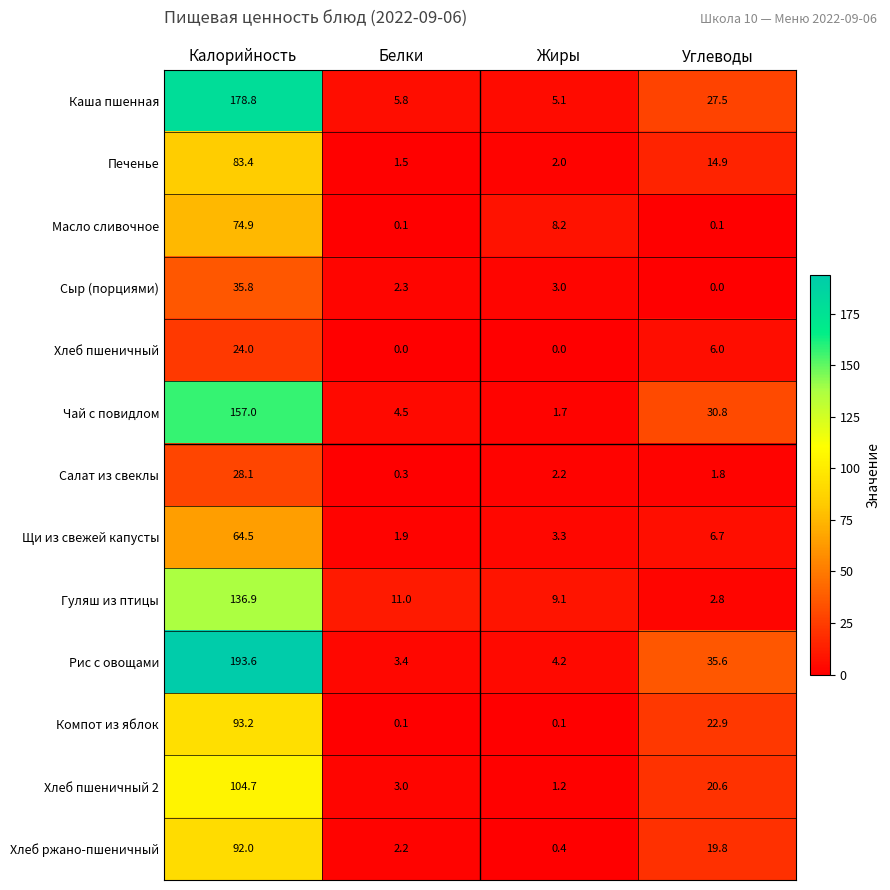

Rank the series at Жиры from highest to lowest value.

Гуляш из птицы, Масло сливочное, Каша пшенная, Рис с овощами, Щи из свежей капусты, Сыр (порциями), Салат из свеклы, Печенье, Чай с повидлом, Хлеб пшеничный 2, Хлеб ржано-пшеничный, Компот из яблок, Хлеб пшеничный